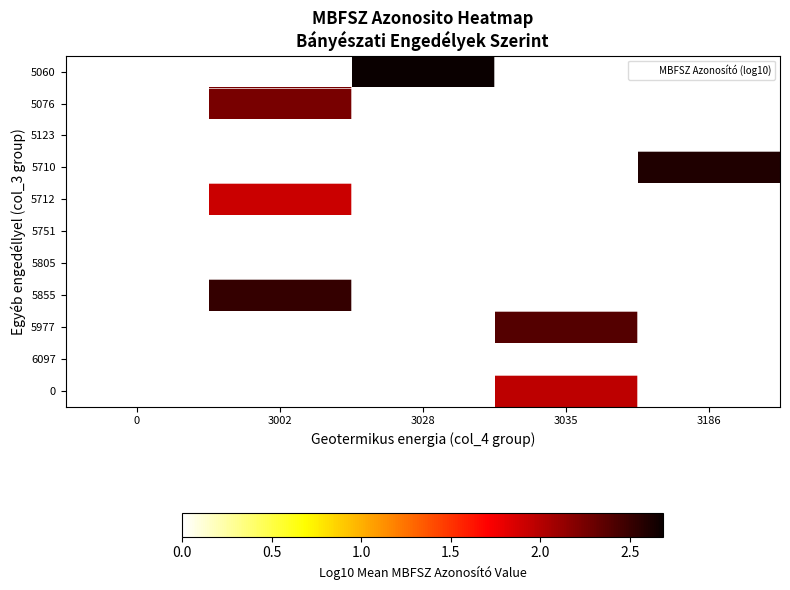

What is the maximum value shown in the chart?

2.7